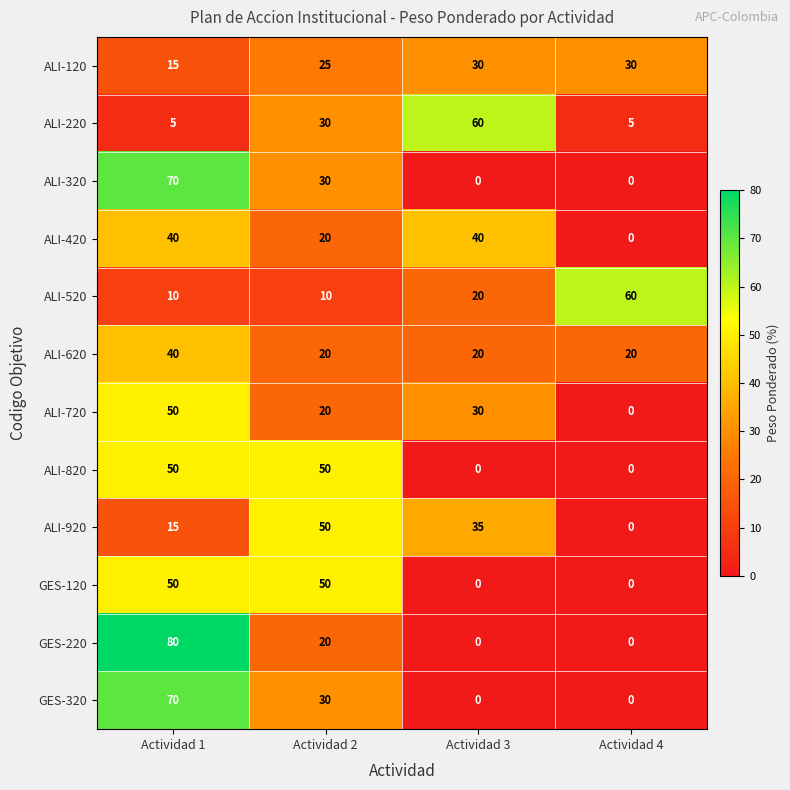

What is the highest value of the GES-320 series?

70